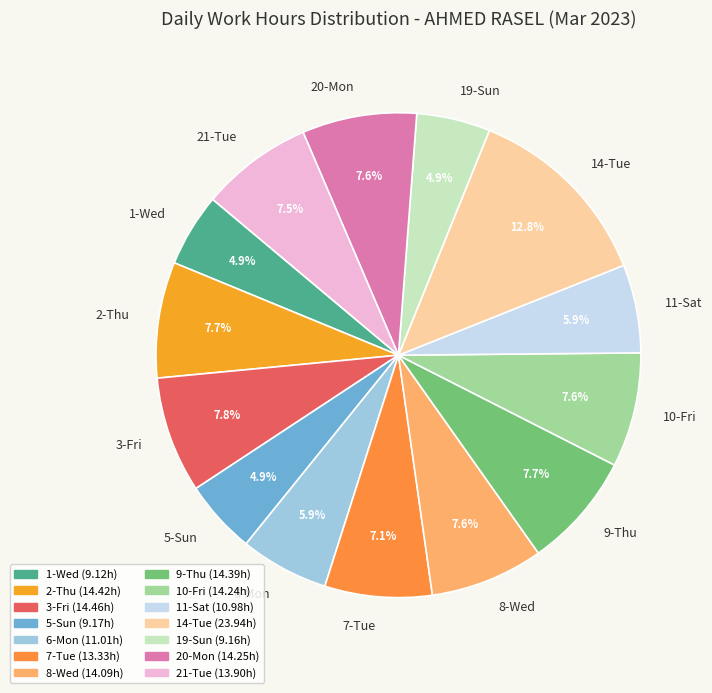

Between 20-Mon and 11-Sat, which is larger?

20-Mon